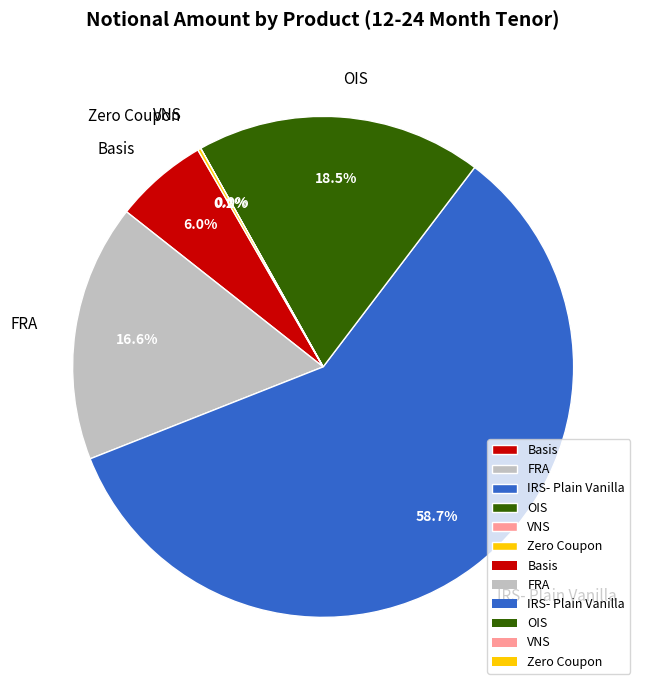

Between OIS and IRS- Plain Vanilla, which is larger?

IRS- Plain Vanilla